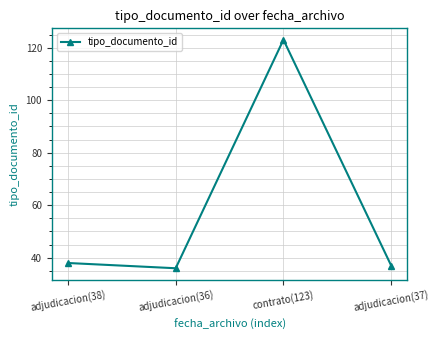

List the labels in order of value, largest first.

contrato(123), adjudicacion(38), adjudicacion(37), adjudicacion(36)